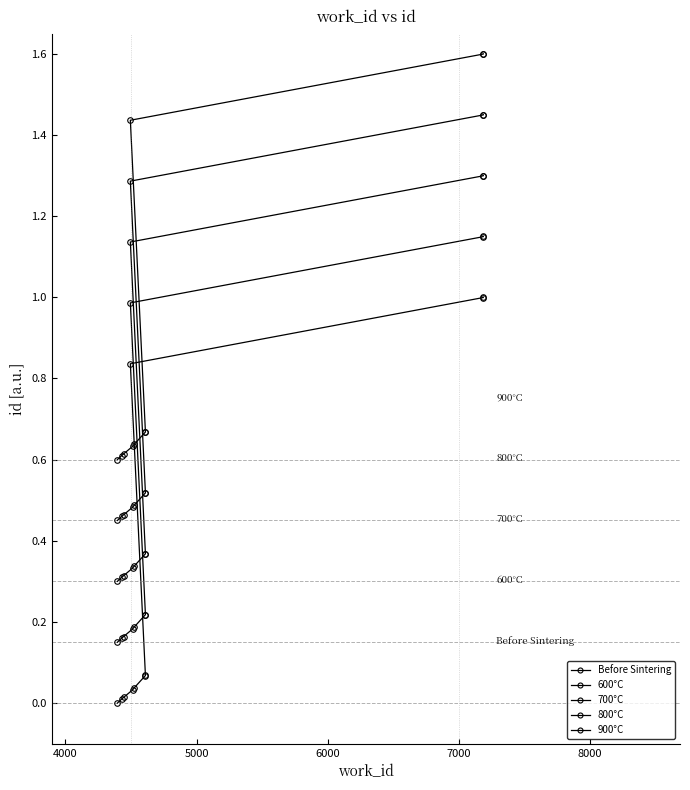

True or false: 900°C and 800°C intersect in this chart.

False